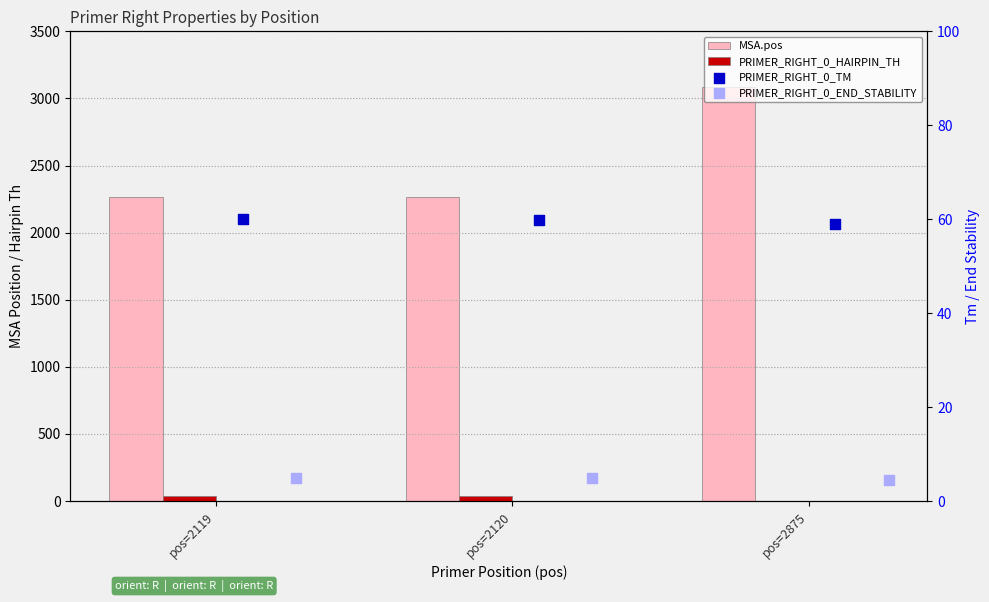

At how many categories does at least one series exceed 2065?

3